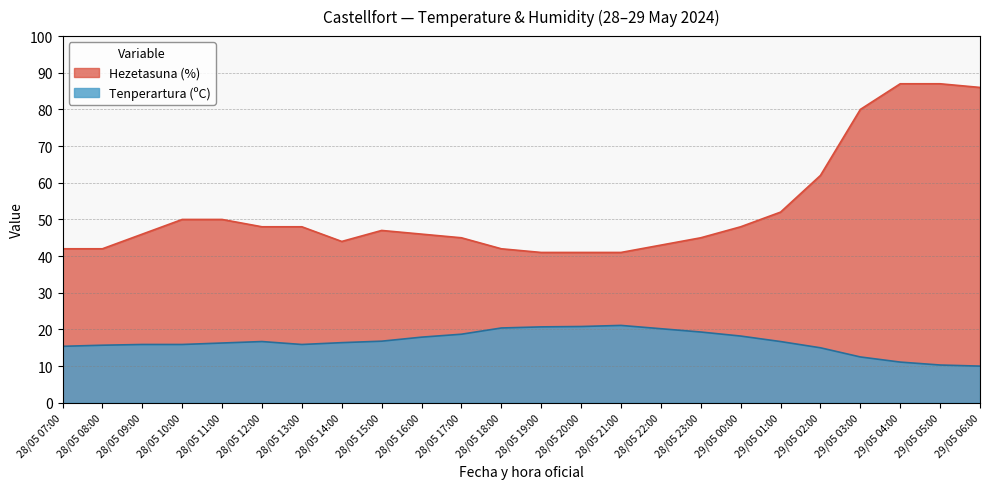

True or false: Hezetasuna (%) has more than 1 interior local peaks.

False